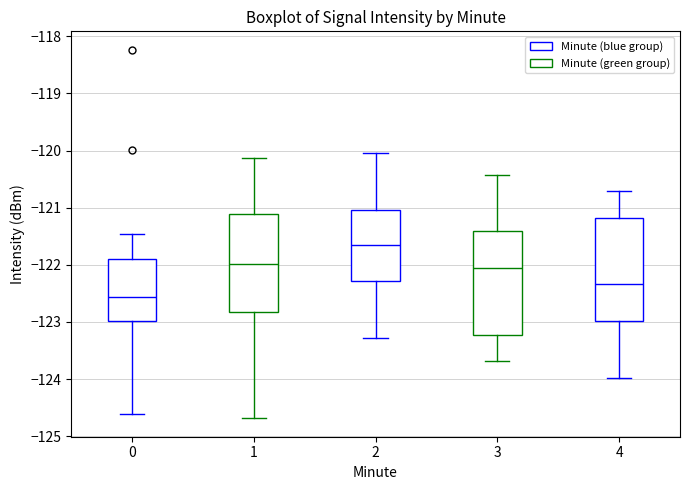

Which box has the highest median line?

2